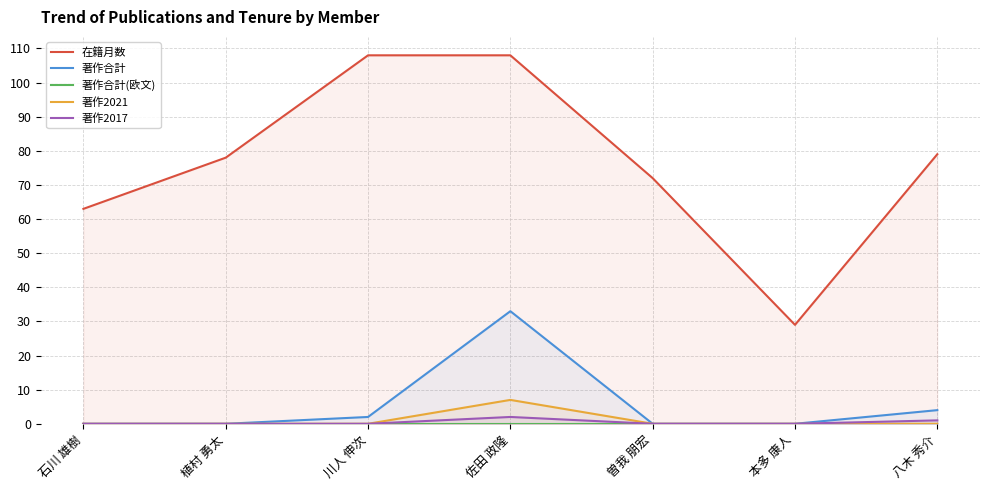

Reading left to right, transcribe all the data shown in this chart.

在籍月数: 63	78	108	108	72	29	79
著作合計: 0	0	2	33	0	0	4
著作合計(欧文): 0	0	0	0	0	0	0
著作2021: 0	0	0	7	0	0	0
著作2017: 0	0	0	2	0	0	1